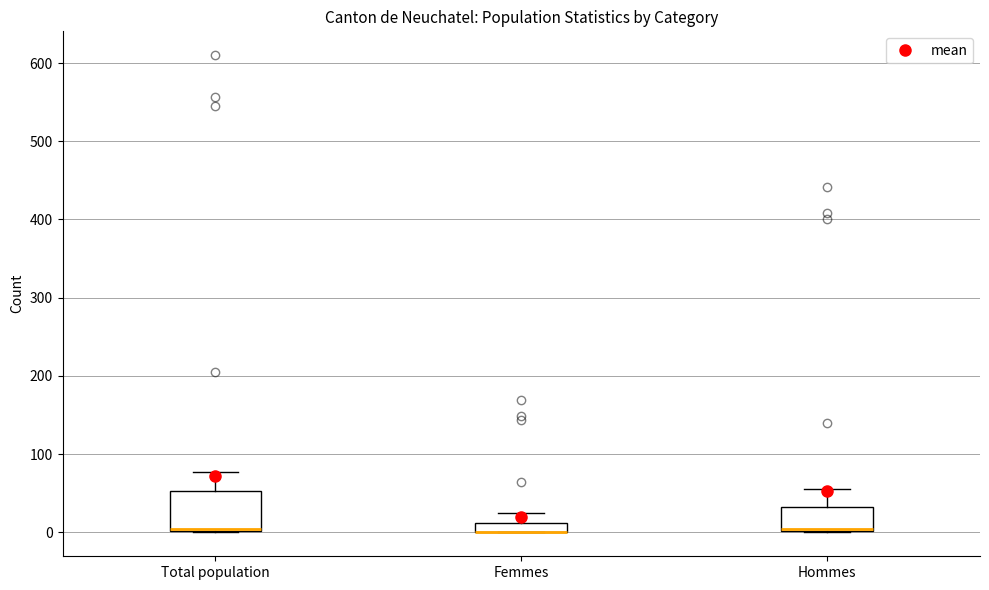

Which box is the tallest, from its lower edge to its upper edge?

Total population